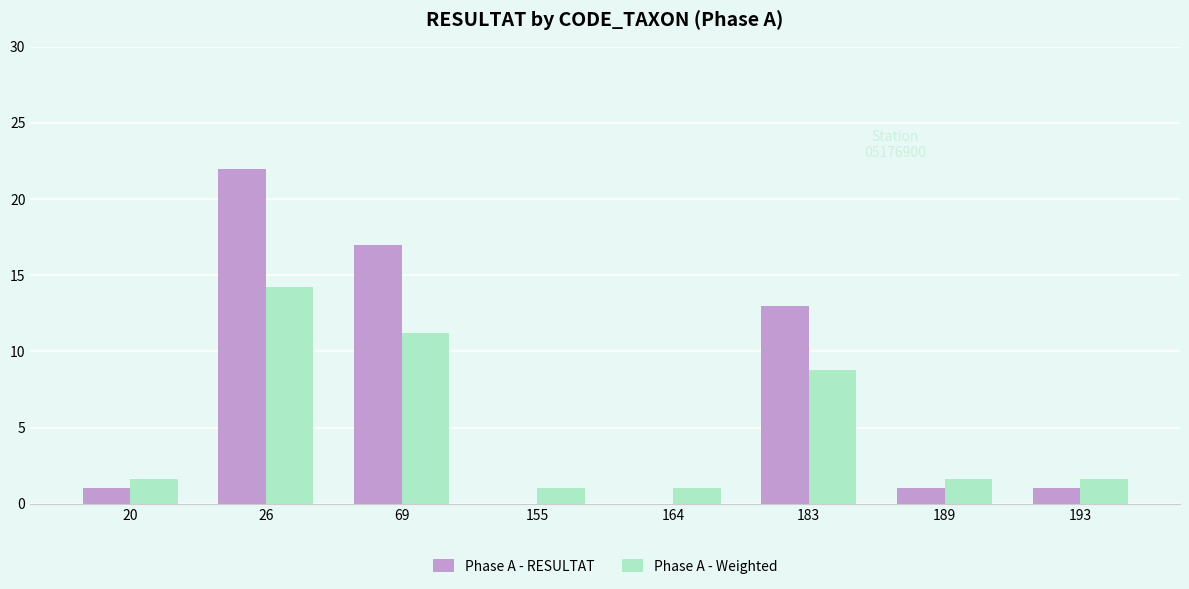

Reading right to left, what are all the values shown in this chart?

Phase A - RESULTAT: 193=1.0	189=1.0	183=13.0	164=0.0	155=0.0	69=17.0	26=22.0	20=1.0
Phase A - Weighted: 193=1.6	189=1.6	183=8.8	164=1.0	155=1.0	69=11.2	26=14.2	20=1.6